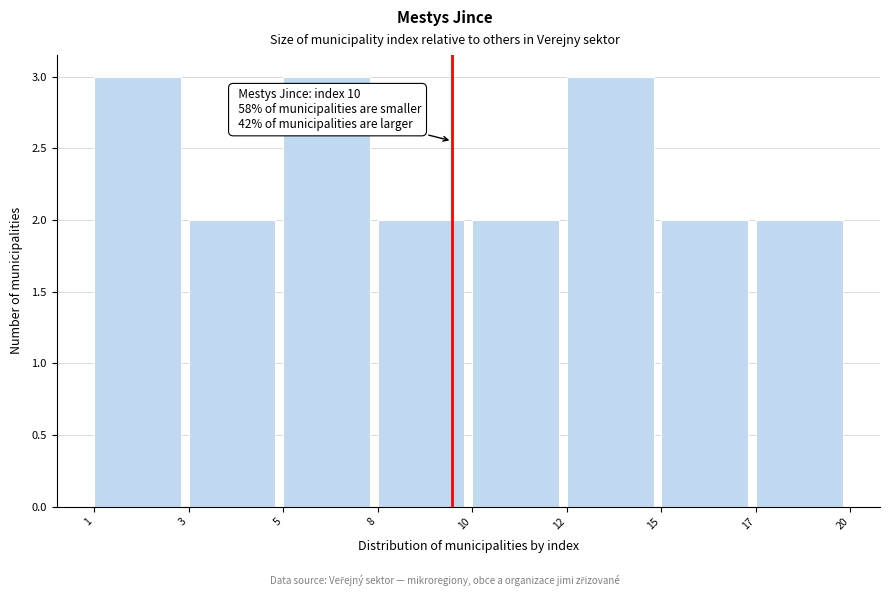

Reading right to left, what are all the values shown in this chart?

2	2	3	2	2	3	2	3